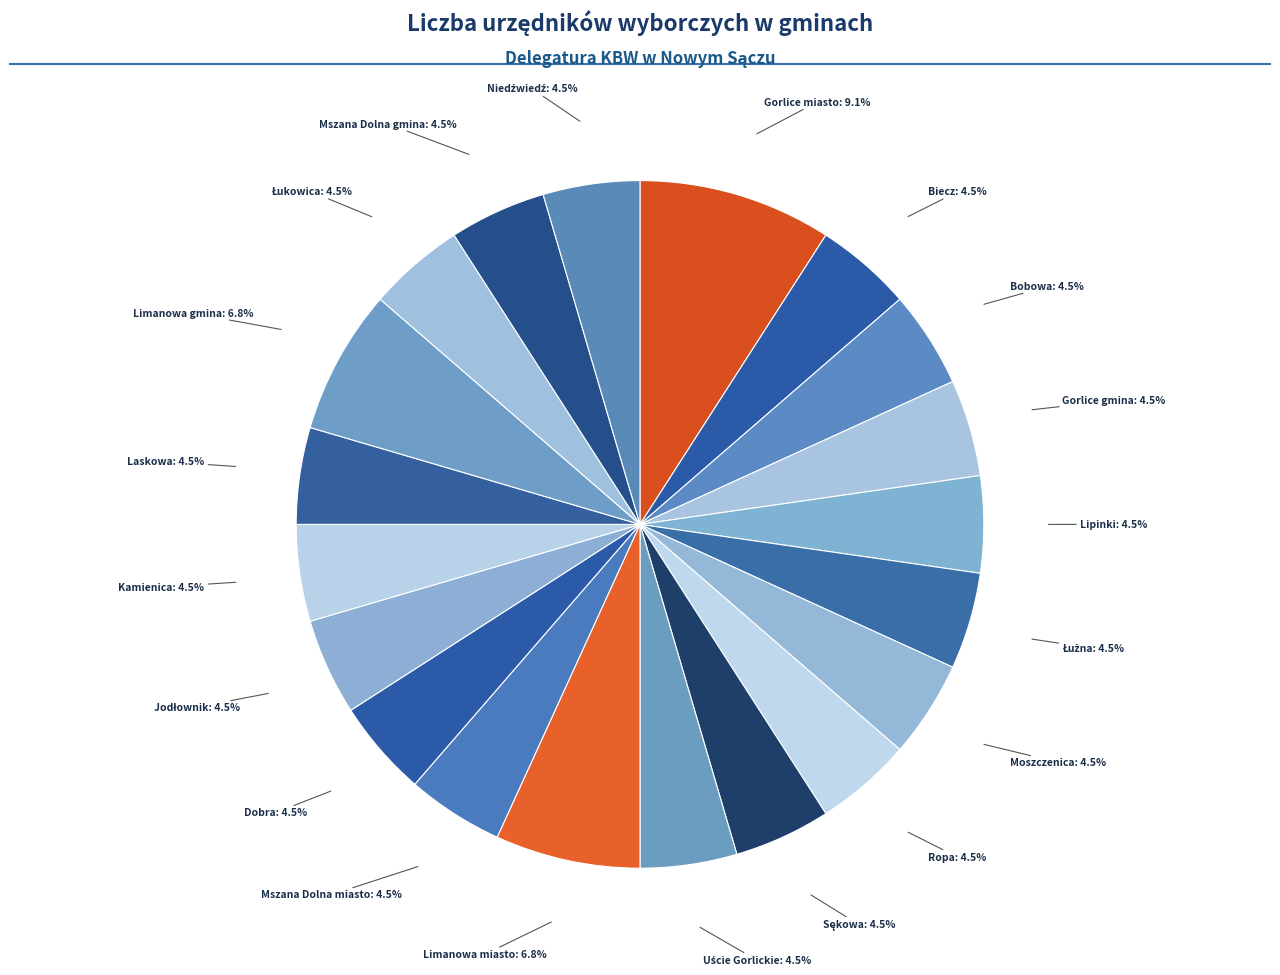

How many segments does this pie chart have?

20